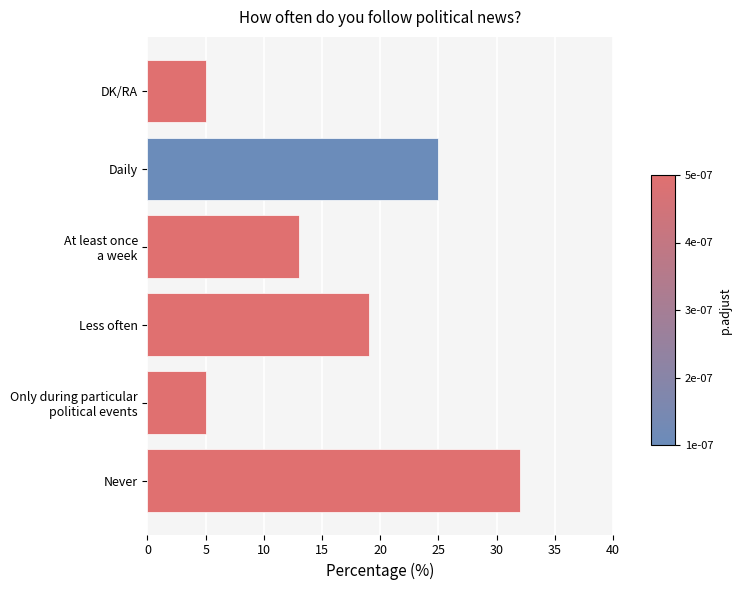

Count the number of data series in this chart.

1